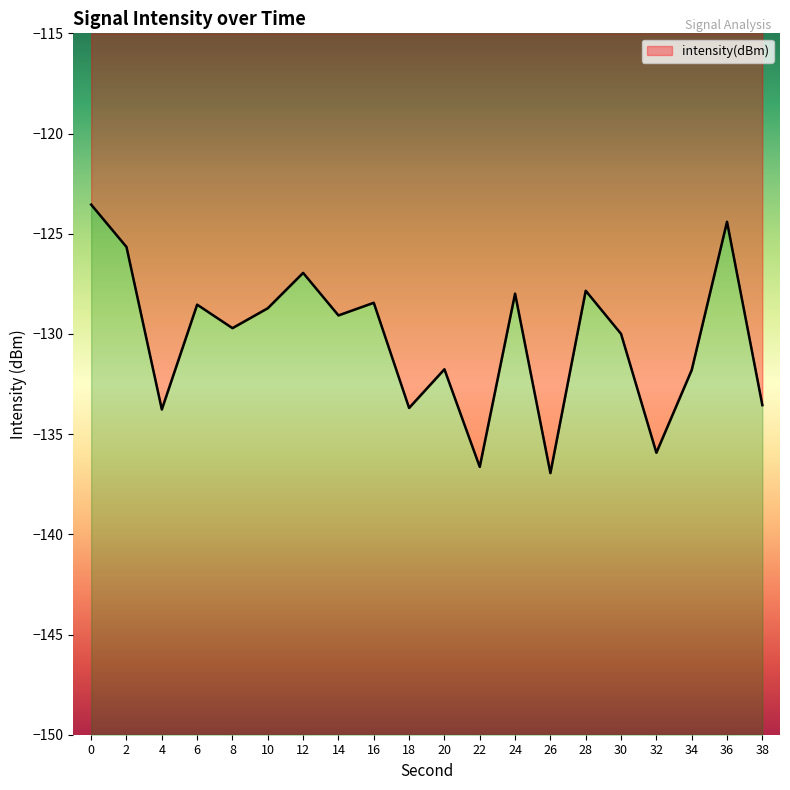

At which category does the data reach its first local peak?

6